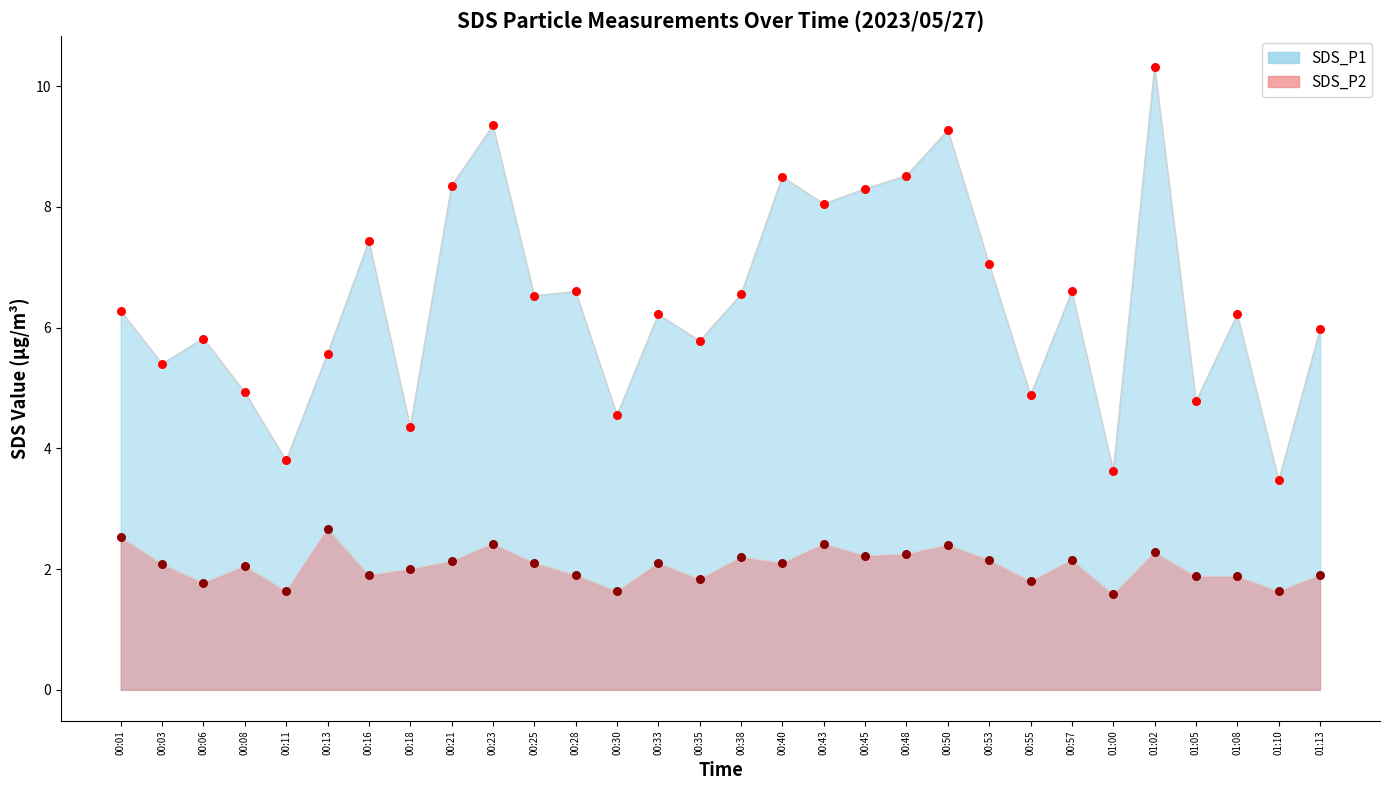

Which series has the widest spread of Y values?

SDS_P1